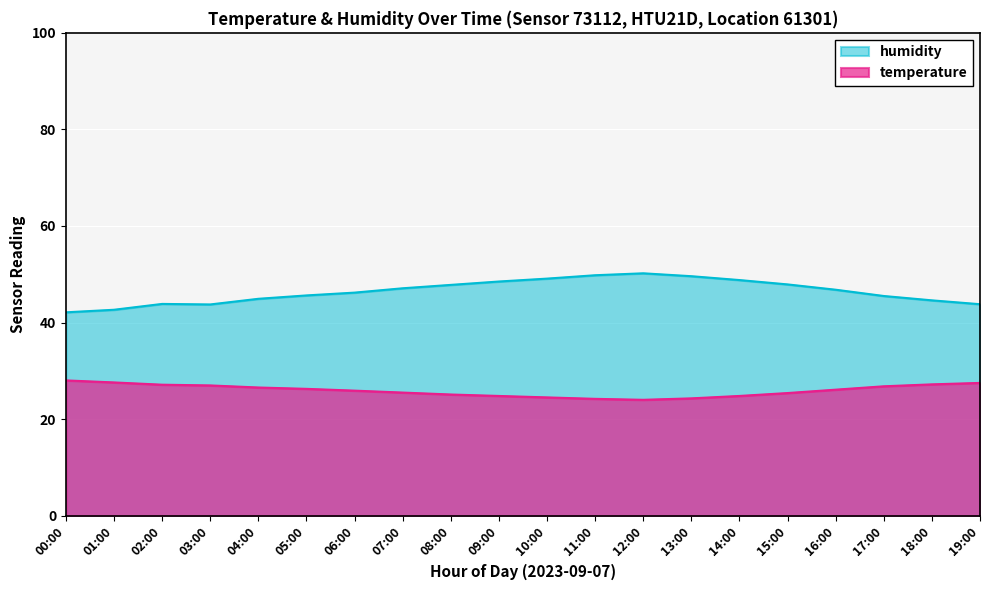

Which series has the largest total across all categories?

humidity